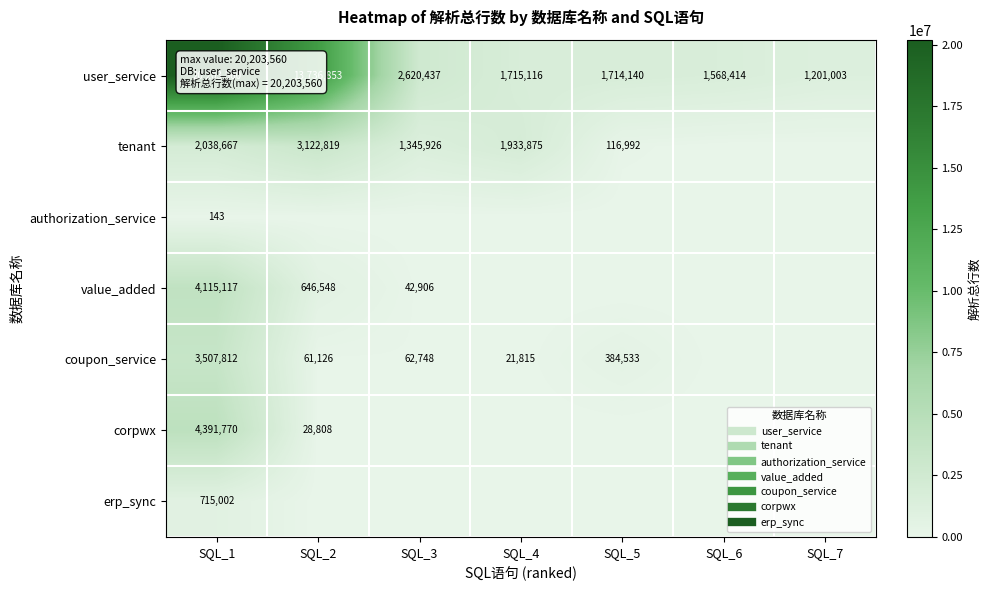

The corpwx series shows 4391770 at SQL_1. True or false?

True